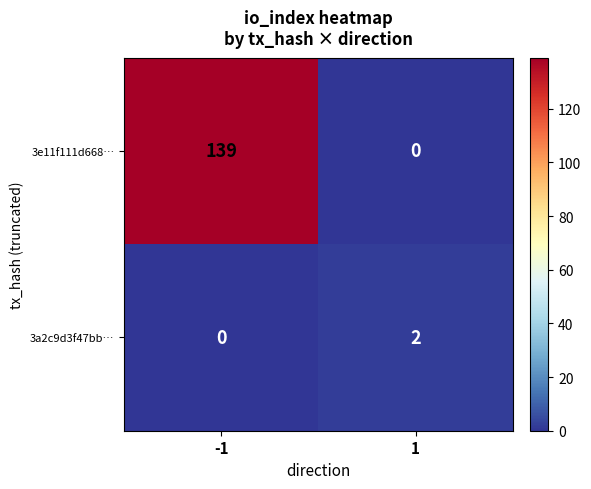

What is the total value across all series at -1?

139